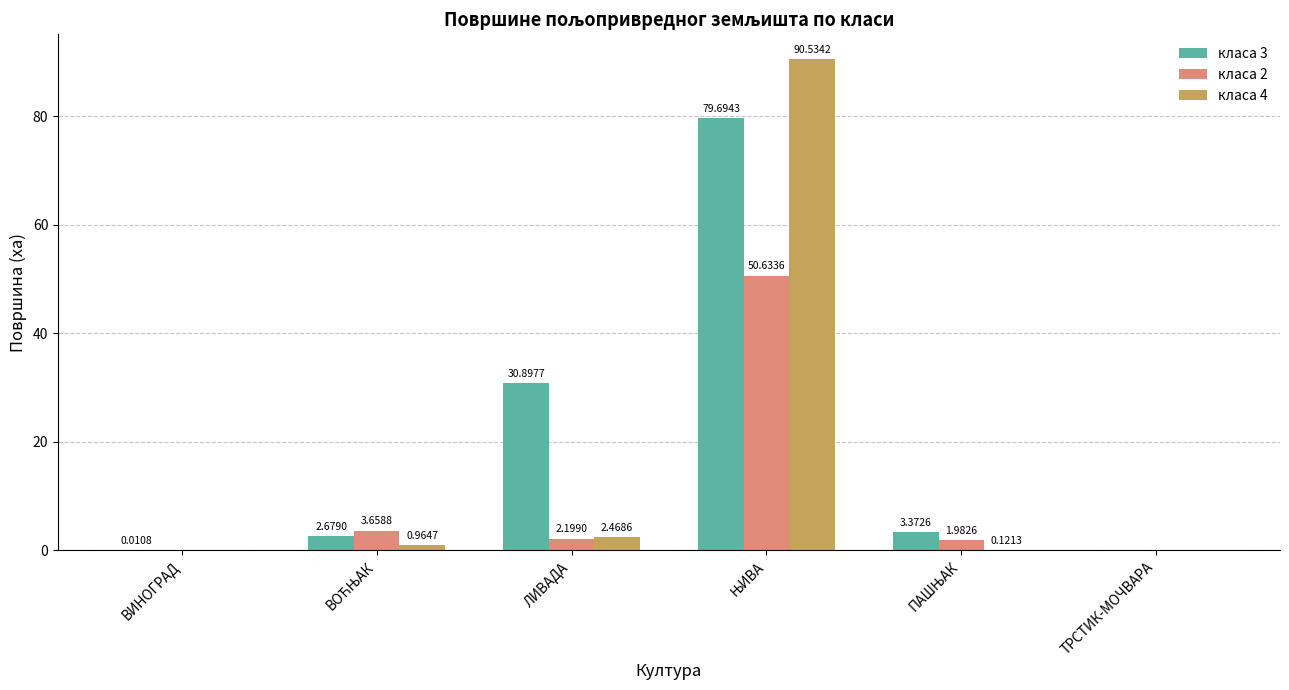

What is the sum of all класа 4 values?

94.1